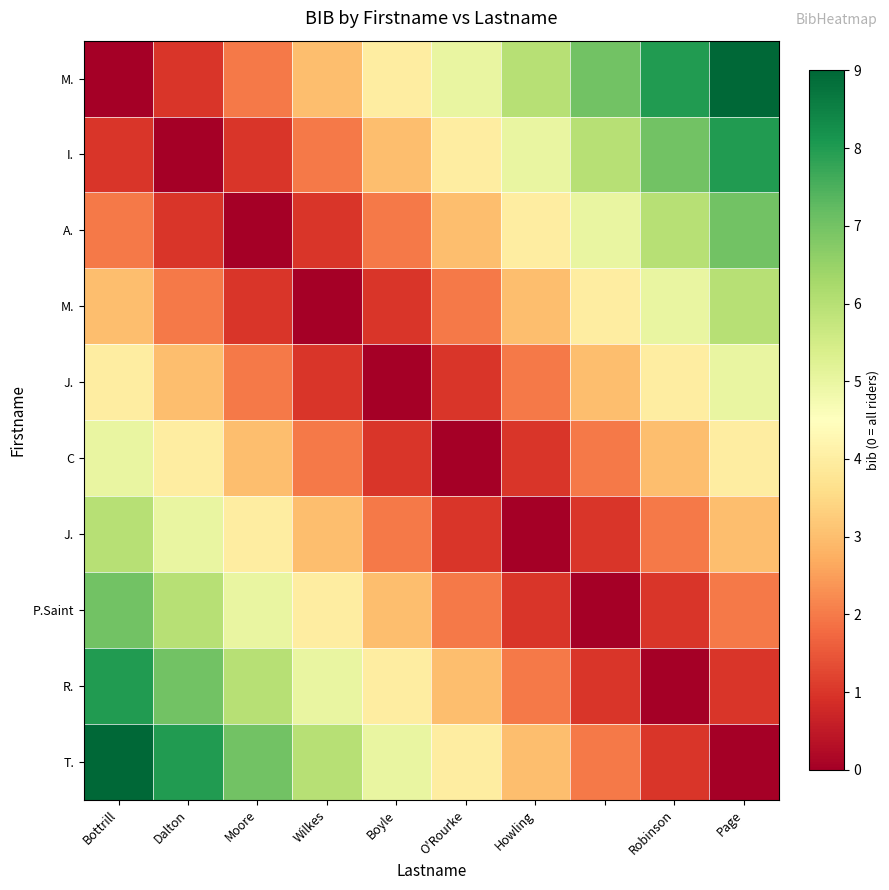

What is the difference between the row_7 values at Wilkes and 9?

2